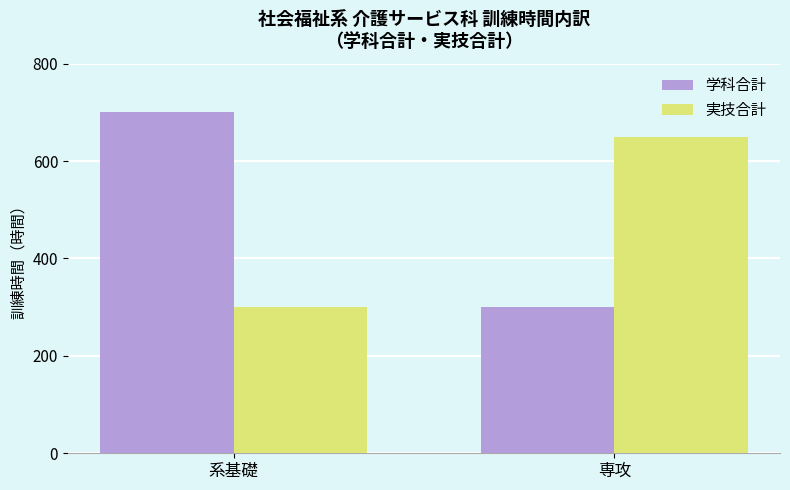

What are all the series names shown in the legend?

学科合計, 実技合計